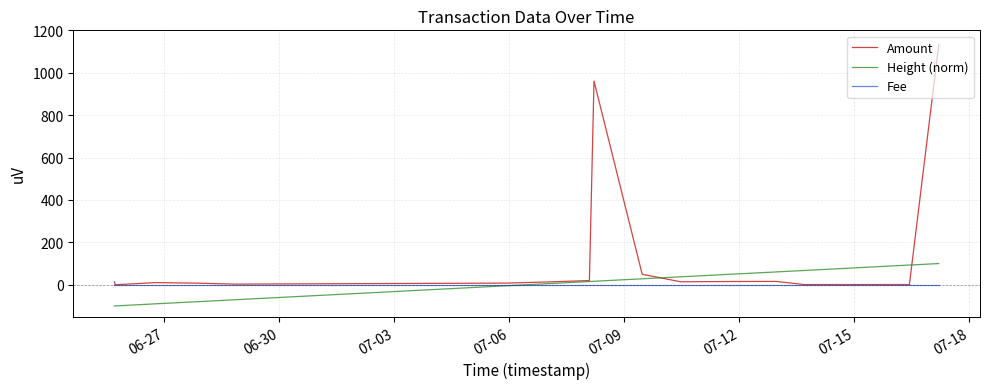

How many values in Amount are above zero?

17